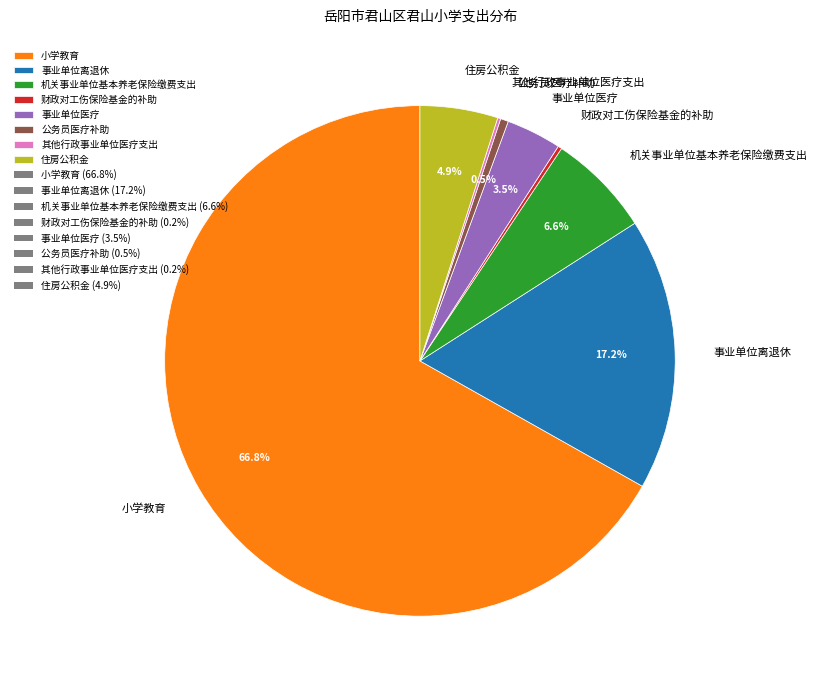

To the nearest percent, what is the difference between the 事业单位医疗 and 小学教育 slice percentages?

63%